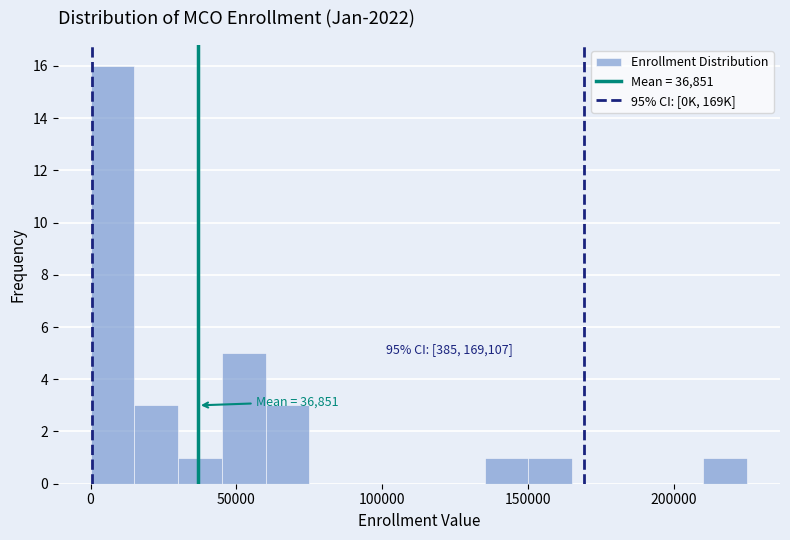

Around what value on the x-axis is the tallest bar? Give the approximate position of its centre, as read against the axis.

10000